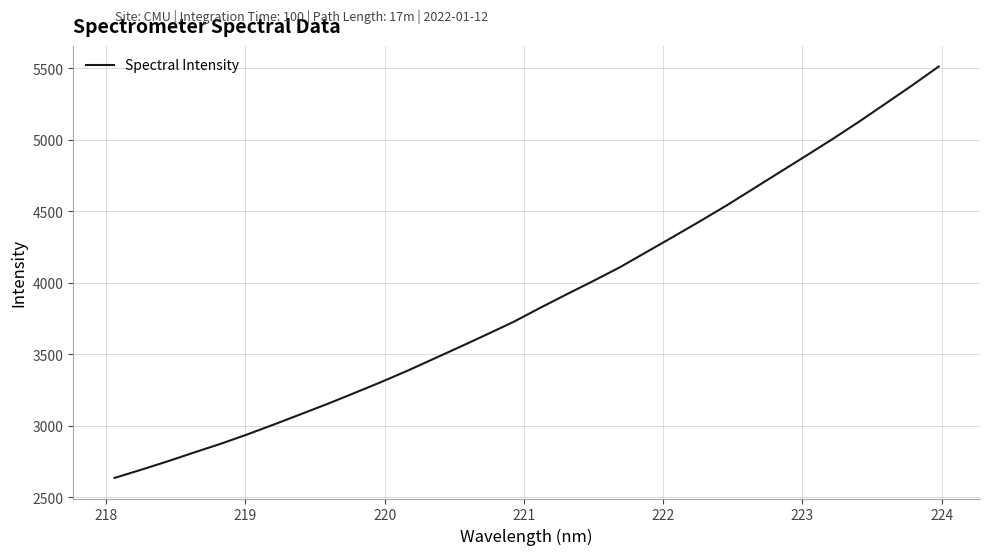

Reading left to right, what are all the values shown in this chart?

2635.5	2692.5	2751.7	2814.0	2875.0	2940.6	3010.1	3081.4	3153.1	3228.5	3304.8	3384.8	3469.2	3553.8	3639.9	3727.6	3825.5	3920.6	4013.7	4109.6	4216.1	4322.3	4430.2	4540.6	4656.6	4773.0	4888.9	5006.3	5128.1	5254.9	5382.3	5514.2